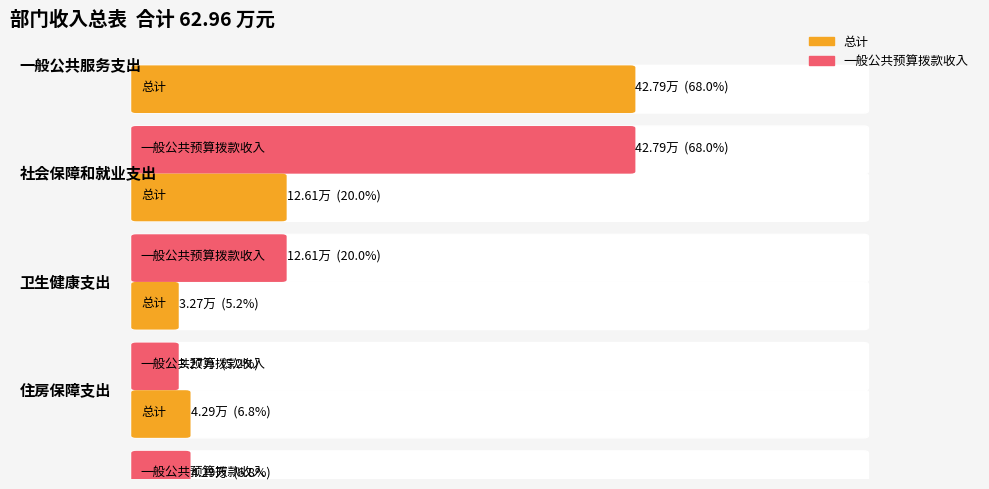

Which has a higher value, 社会保障和就业支出 or 一般公共服务支出?

一般公共服务支出